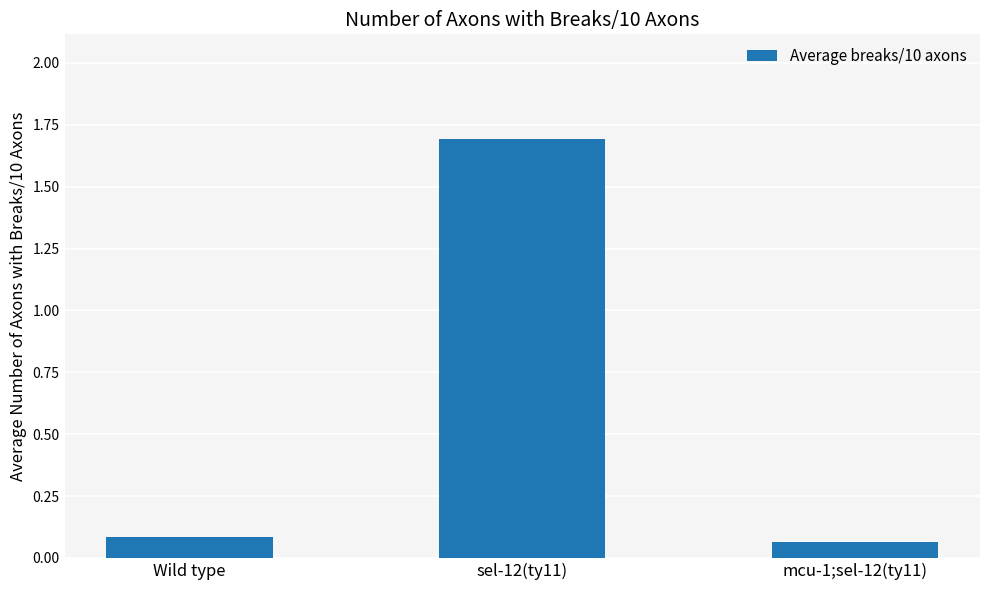

Between Wild type and sel-12(ty11), which is larger?

sel-12(ty11)